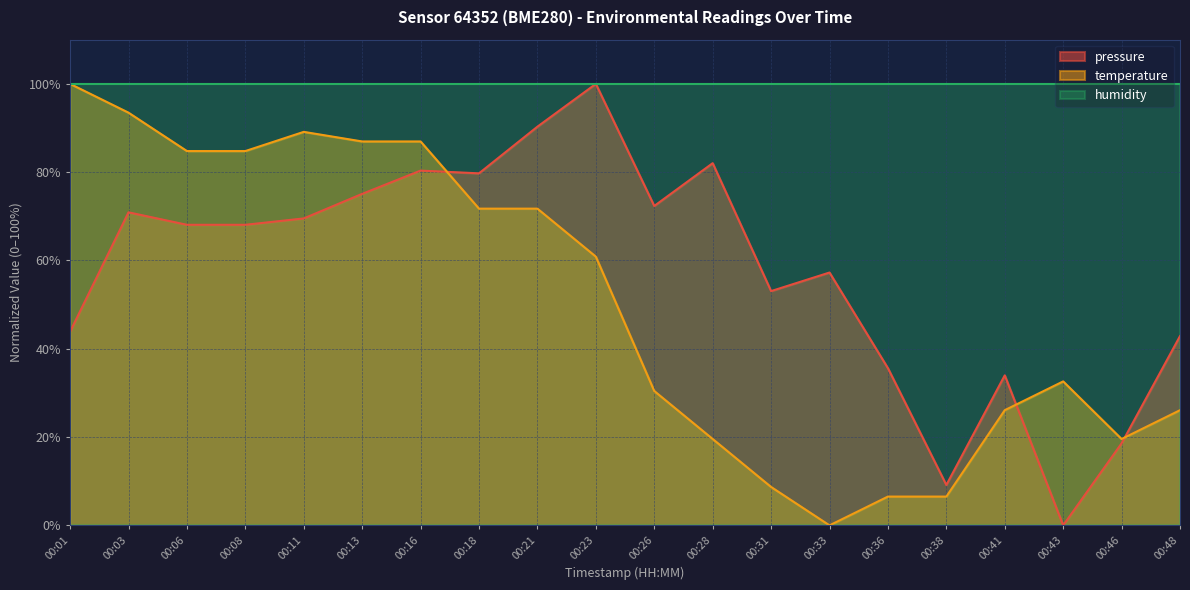

What is the sum of the temperature values at 00:18 and 00:23?

132.6